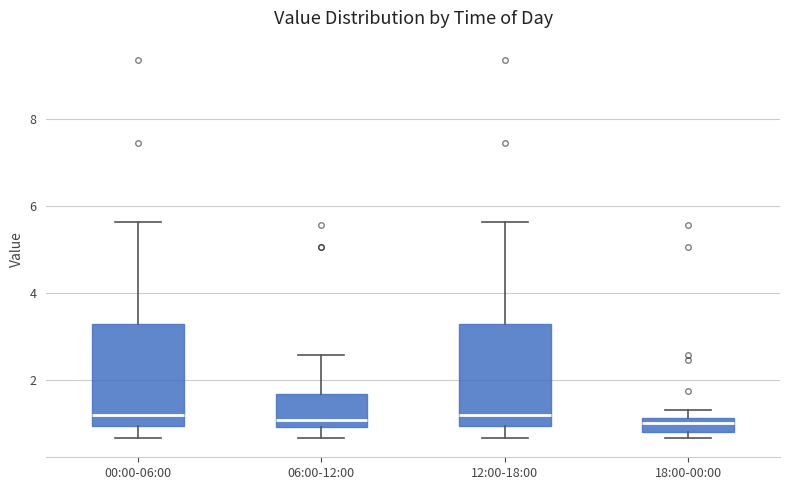

Reading left to right, transcribe this box plot: for each box, give where its median line is, the range the box spans, and where its two whiskers end, as read against the y-axis. The values are not printed on the chart, so give them approximately, as read against the axis.

00:00-06:00: median 1.2, box 1.0 to 3.2, whiskers 0.6 to 5.6
06:00-12:00: median 1.0 (just above the box's lower edge), box 1.0 to 1.6, whiskers 0.6 to 2.6
12:00-18:00: median 1.2, box 1.0 to 3.2, whiskers 0.6 to 5.6
18:00-00:00: median 1.0, box 0.8 to 1.2, whiskers 0.6 to 1.4